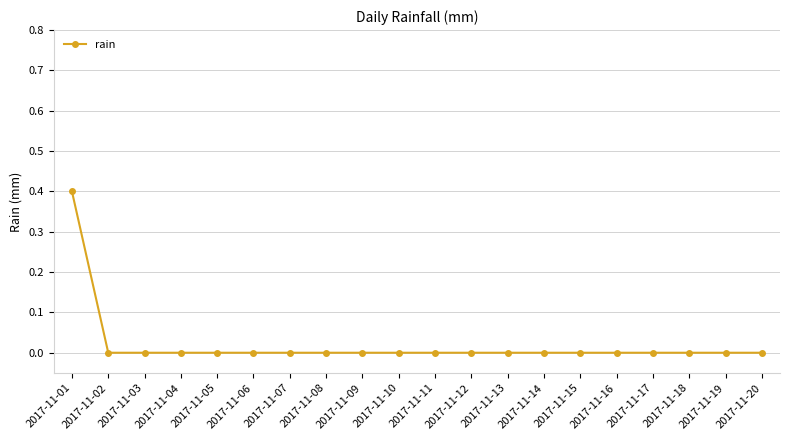

Does the chart have visible grid lines?

Yes